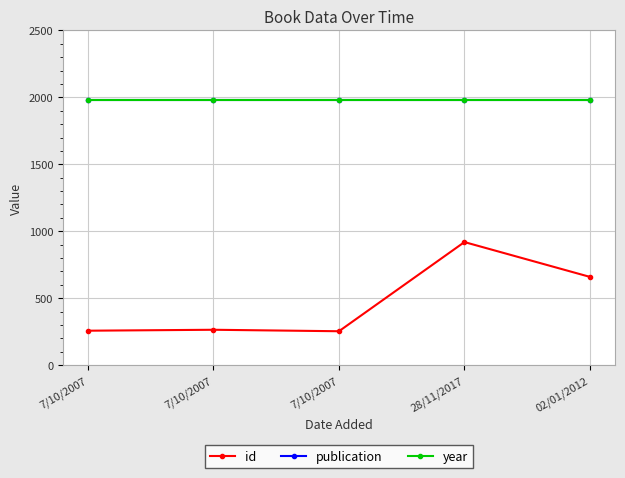

What is the difference between the second highest and minimum values in the id series?

406